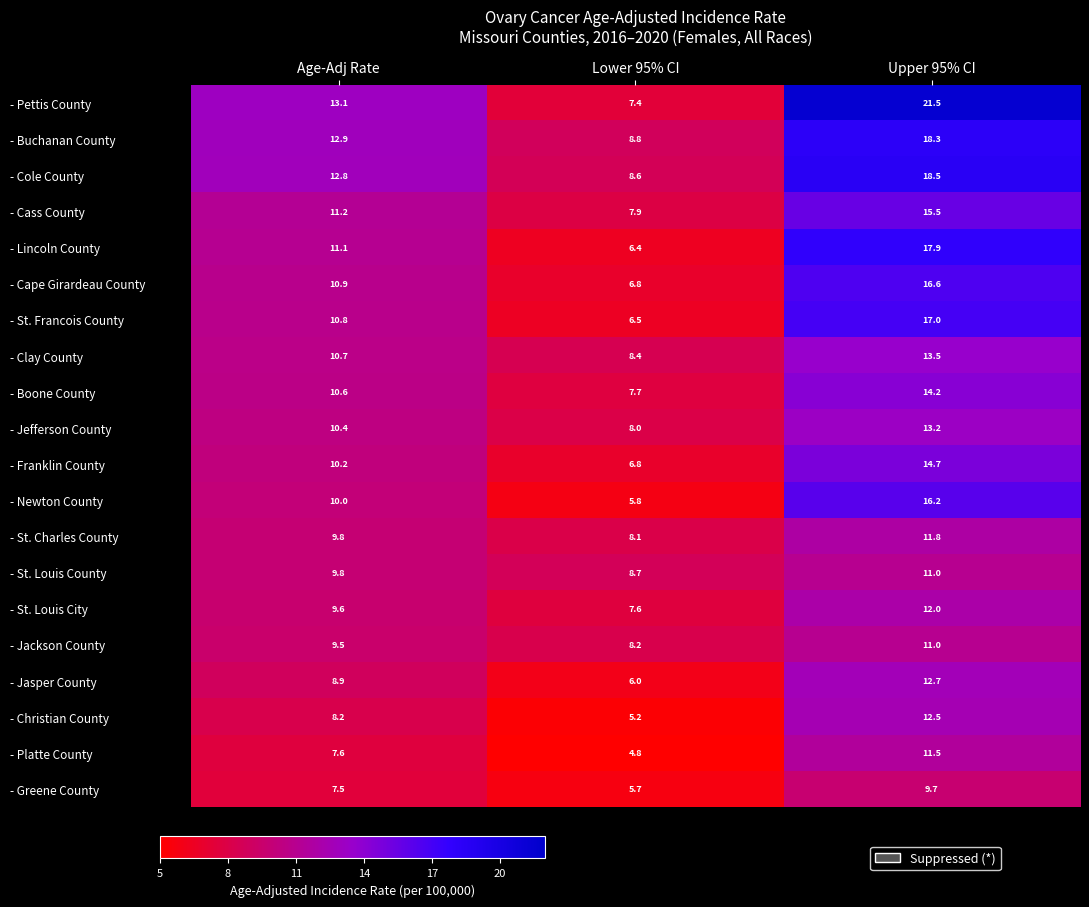

What is the sum of all - Jackson County values?

28.7